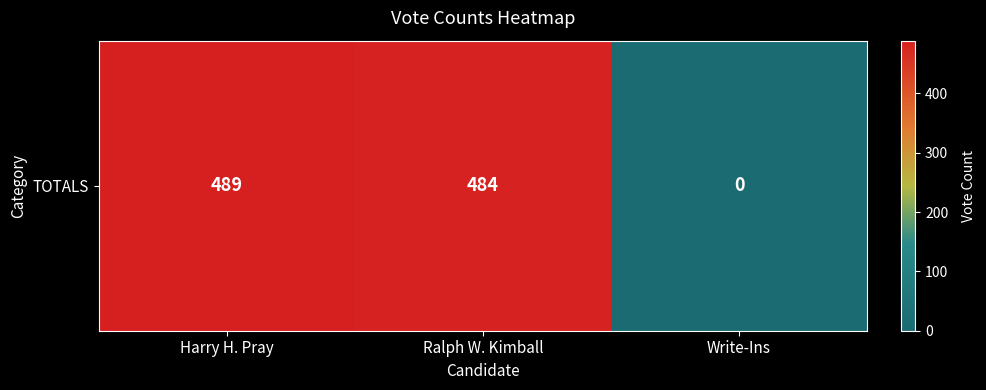

How many values are above zero?

2